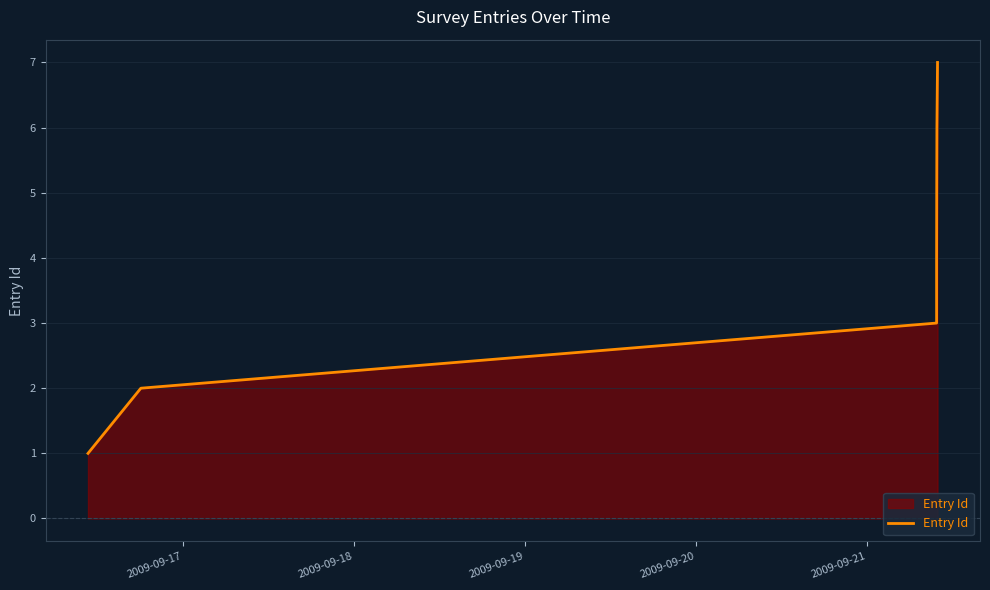

True or false: there are more than 0 points higher than both neighbors.

False